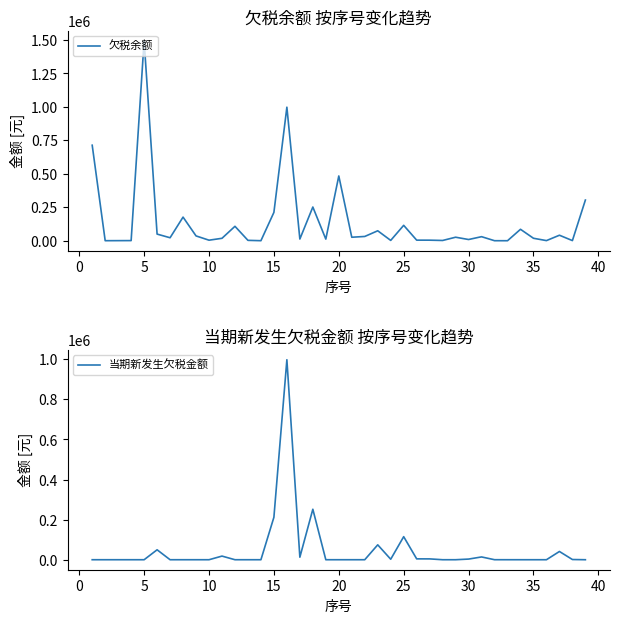

The 欠税余额 series shows 9014.8 at 30. True or false?

True